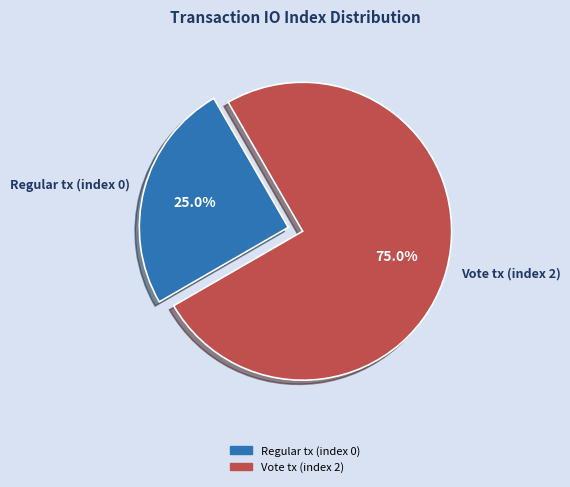

To the nearest percent, what is the difference between the largest and smallest slice percentages?

50%